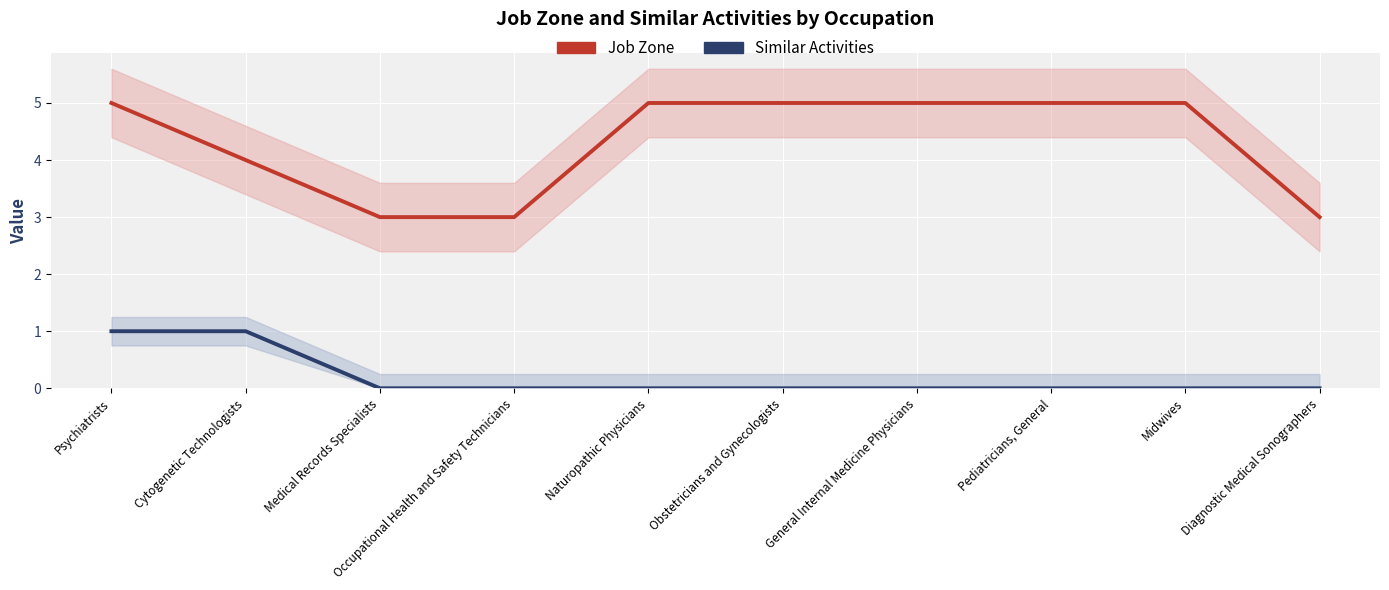

What is the difference between the second highest and minimum values in the Similar Activities series?

1